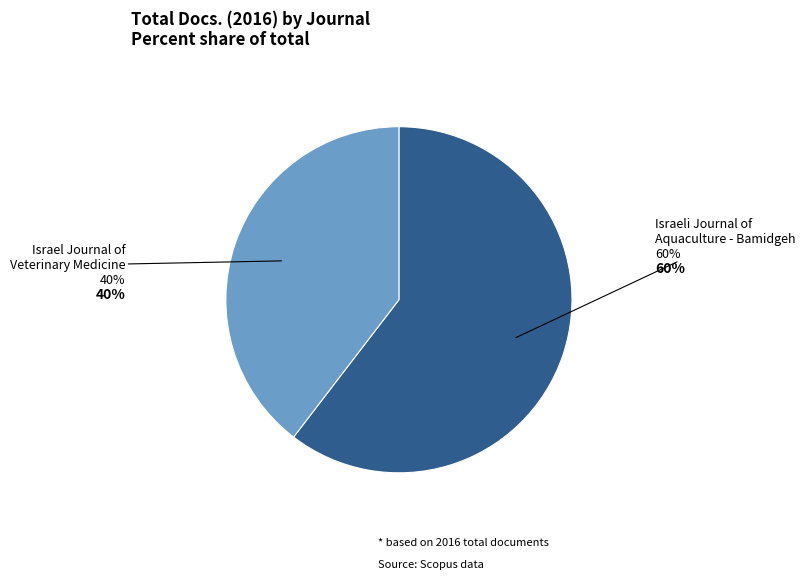

To the nearest percent, what is the average slice percentage?

50%